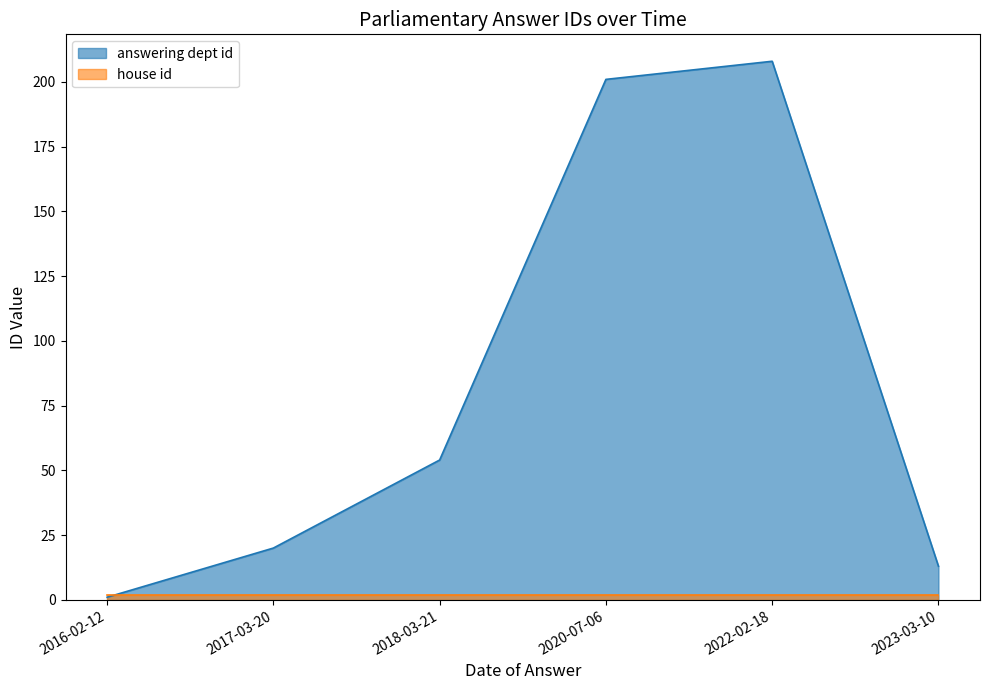

What is the sum of the values at 2020-07-06 and 2022-02-18?

409